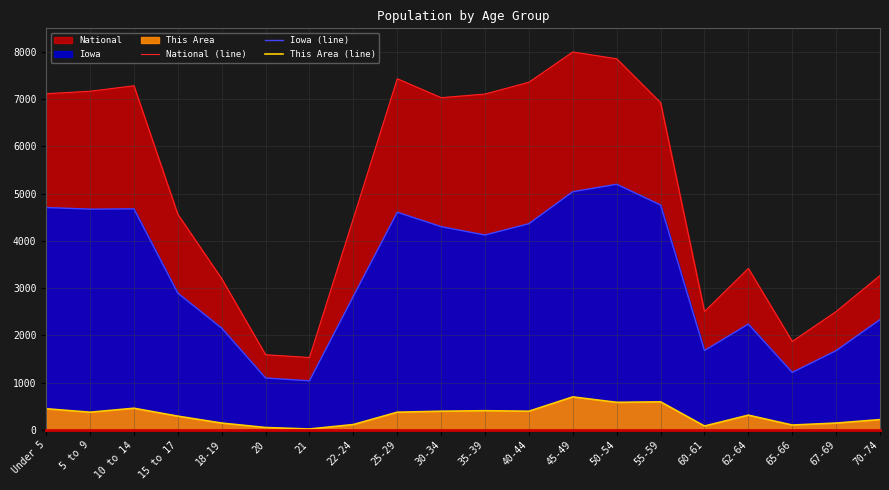

What is the sum of the National (line) values at 50-54 and 18-19?

11056.3